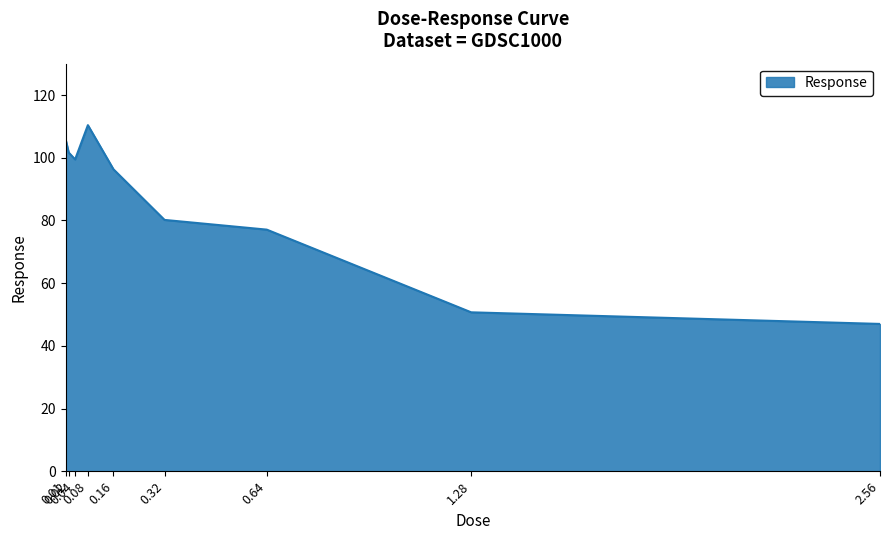

The chart shows a value of 77.1 at 0.64. True or false?

True